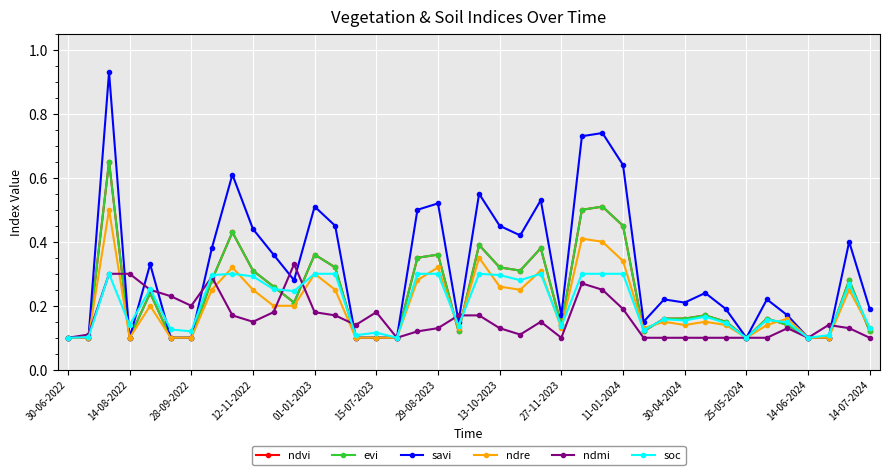

Does the chart have visible grid lines?

Yes